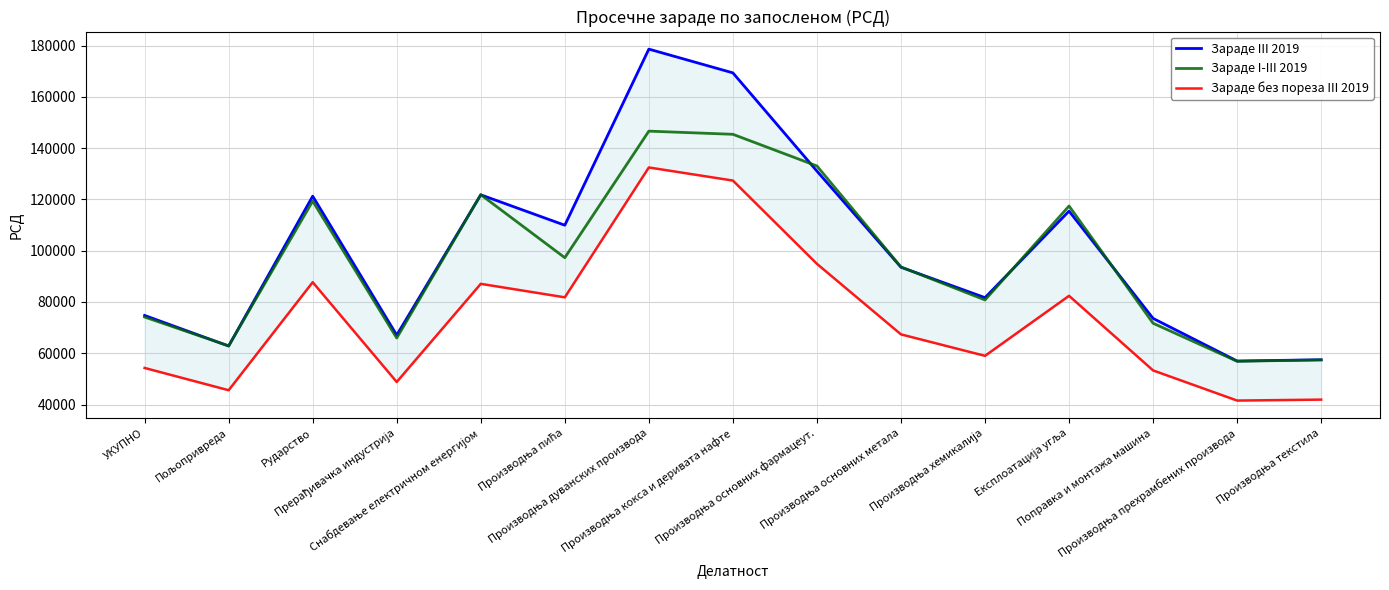

How many data points in Зараде III 2019 are above 93573?

7